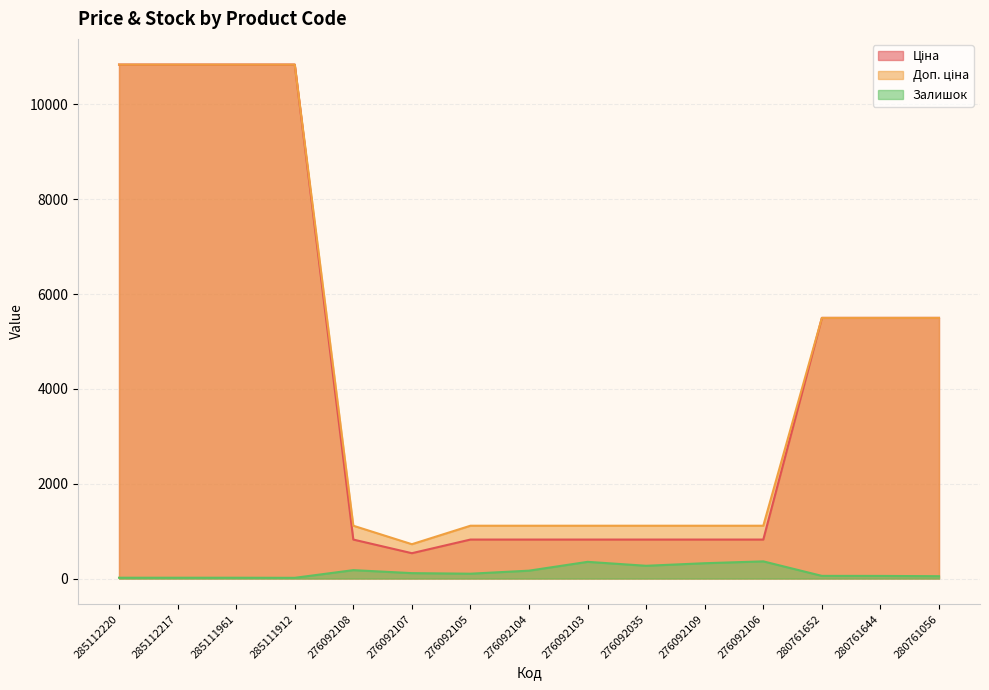

What is the lowest value of the Залишок series?

15.0